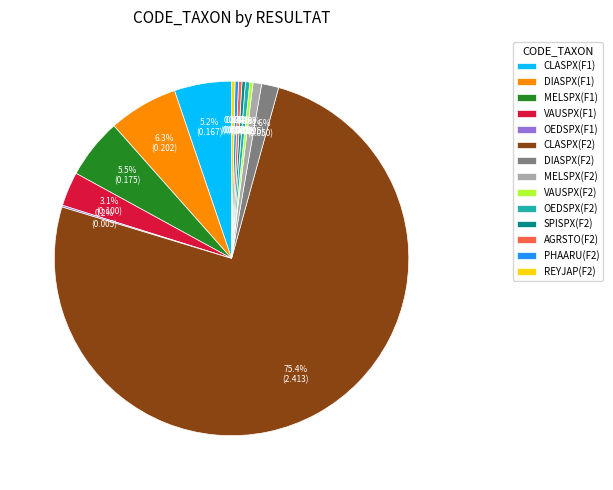

To the nearest percent, what portion does DIASPX(F2) represent?

2%